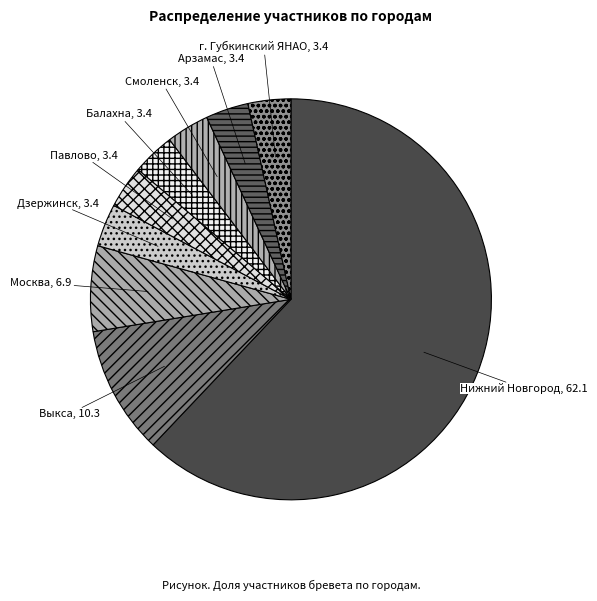

Which slice is the largest?

Нижний Новгород